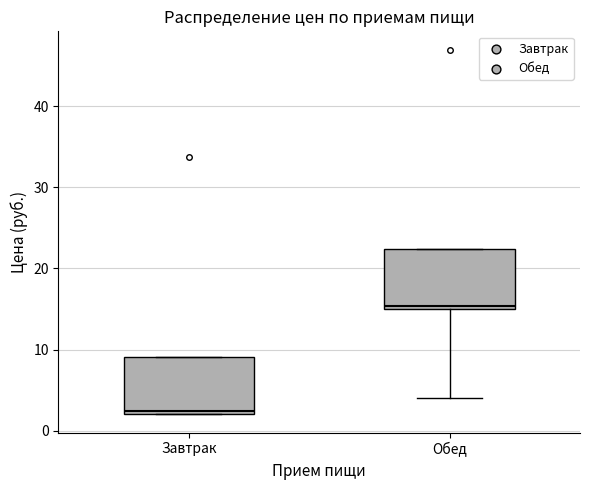

Reading left to right, read every box against the y-axis: the position of its median line, the range the box covers, and the ends of its whiskers. The values are not printed on the chart, so give them approximately, as read against the axis.

Завтрак: median 2 (just above the box's lower edge), box 2 to 9, whiskers 2 to 9
Обед: median 15 (just above the box's lower edge), box 15 to 22, whiskers 4 to 22